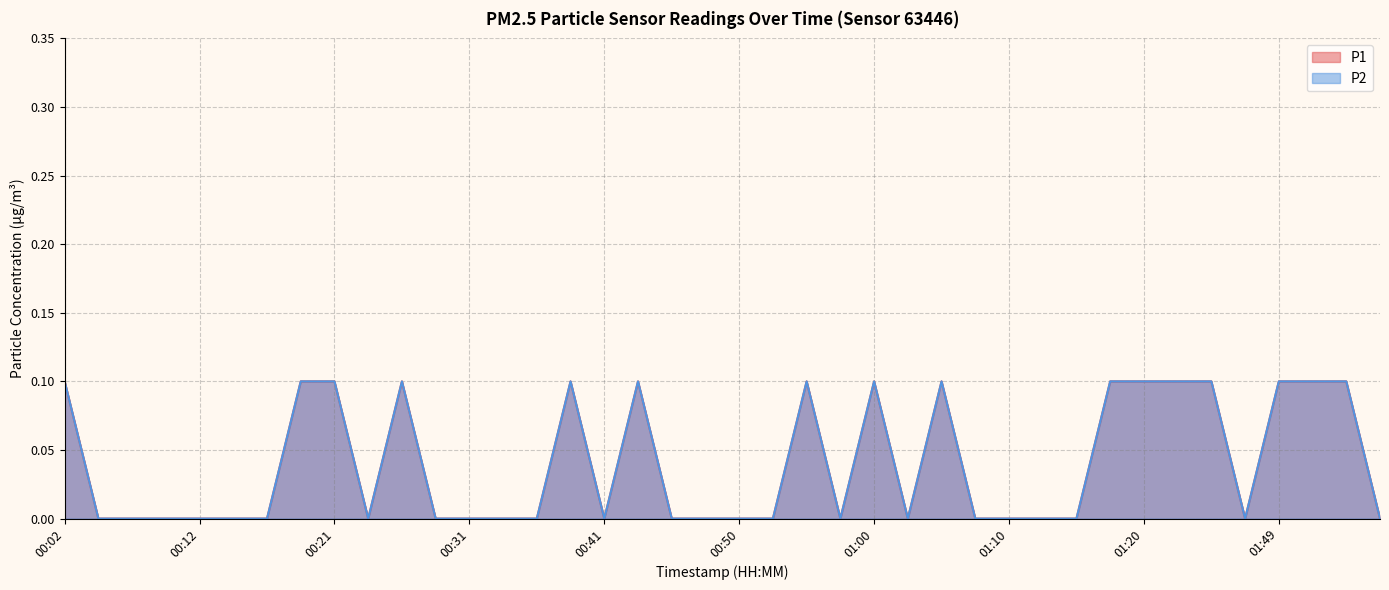

What is the maximum value for P1?

0.1